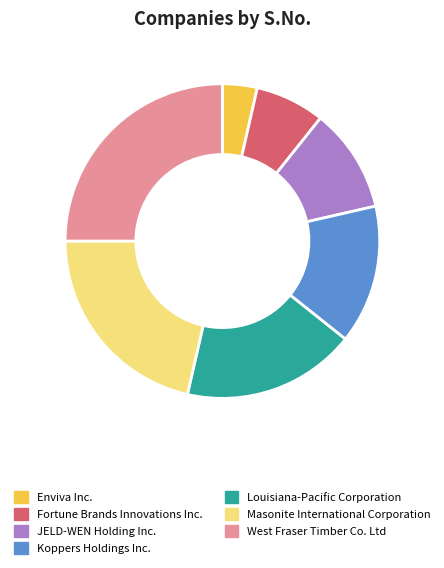

Which has a higher value, JELD-WEN Holding Inc. or Fortune Brands Innovations Inc.?

JELD-WEN Holding Inc.